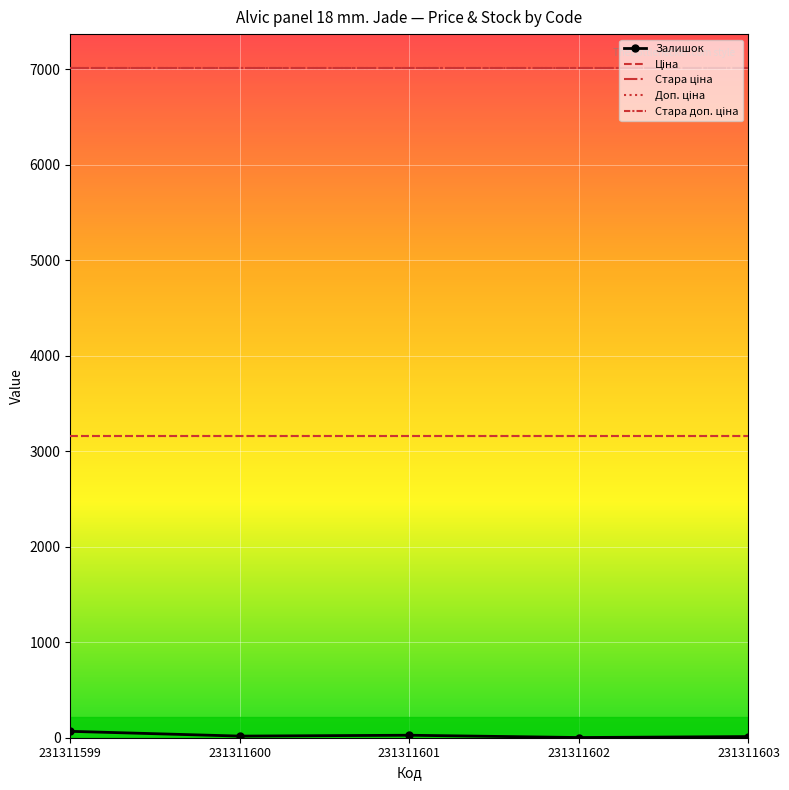

Which series has the widest spread of values?

Залишок